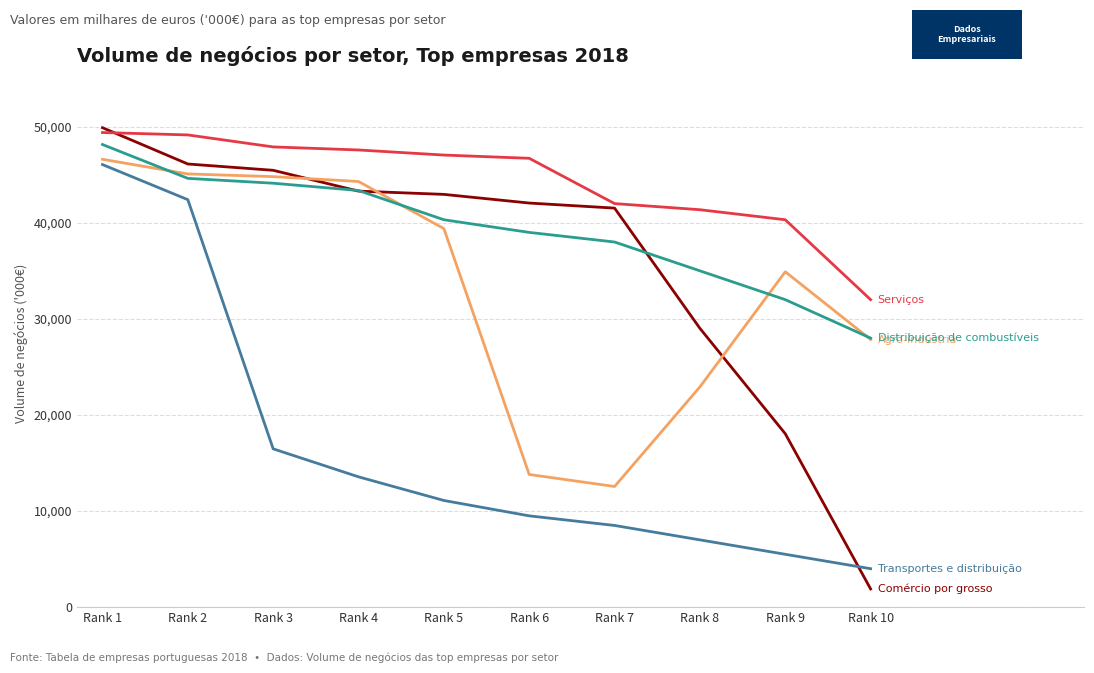

Which category has the lowest value across all series?

Rank 10